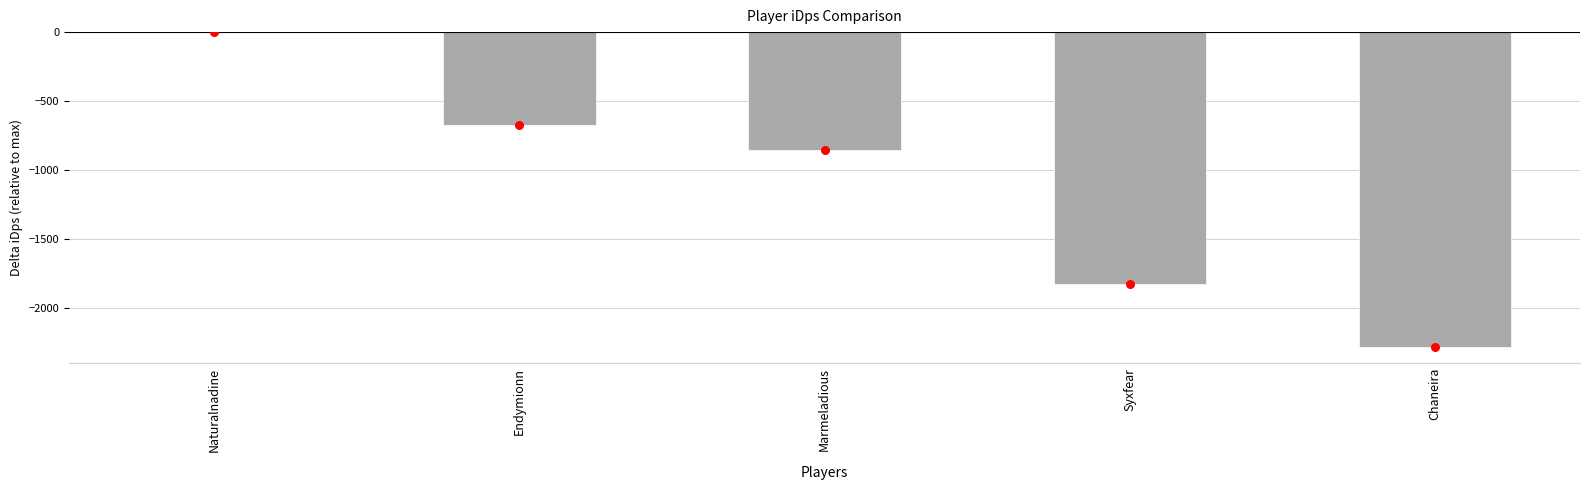

What is the change in value from Naturalnadine to Endymionn?

-675.1